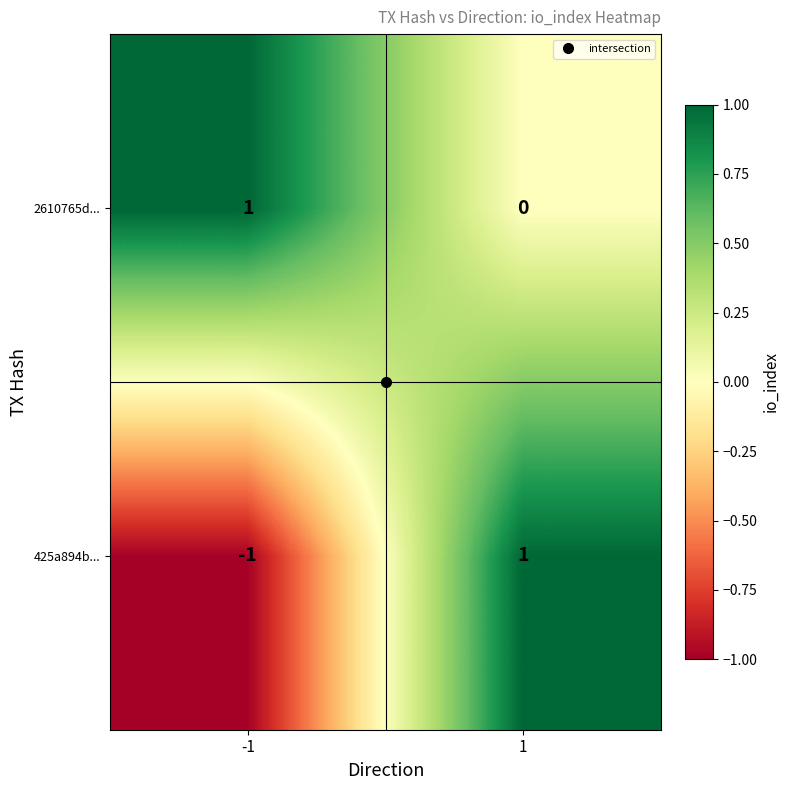

Which series has the widest spread of values?

425a894b...